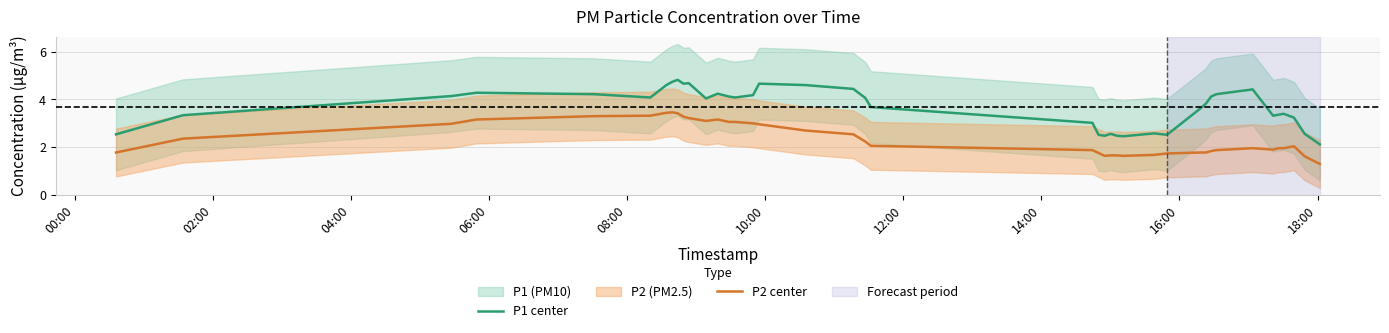

What is the greatest value displayed?

4.8